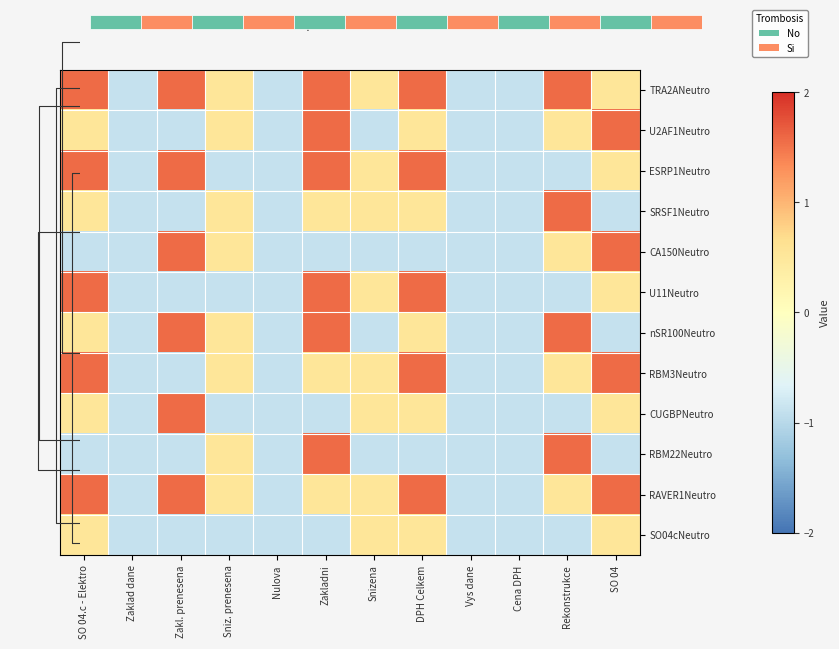

How many CA150Neutro values are between 0 and 1?

2